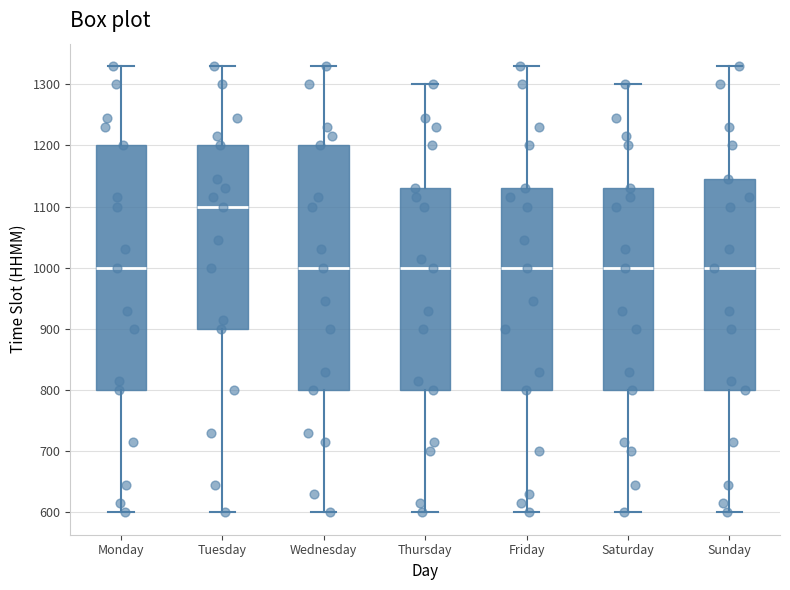

Which box has the highest median line?

Tuesday